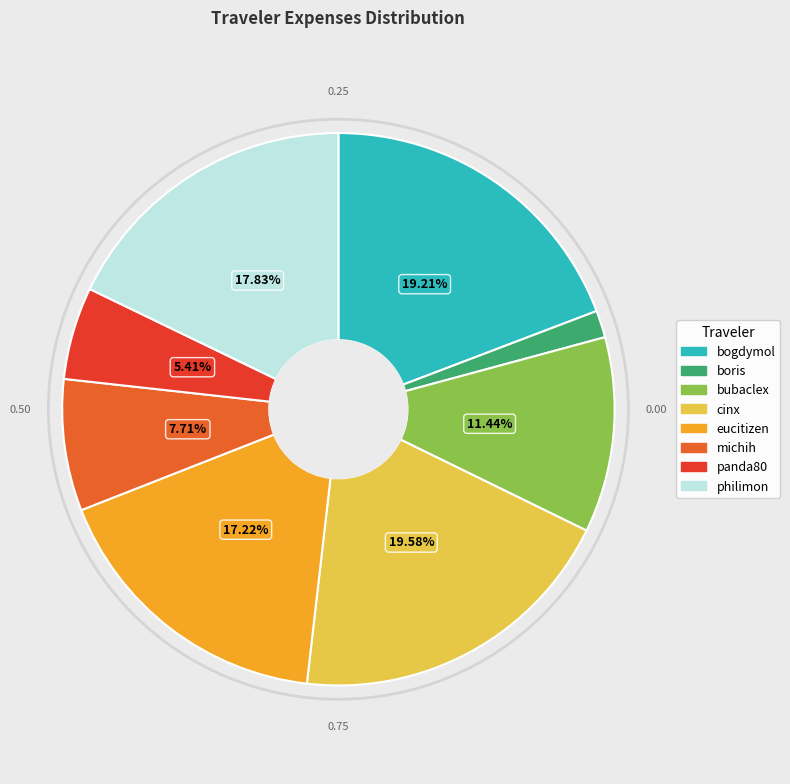

What is the smallest slice in the pie chart?

boris